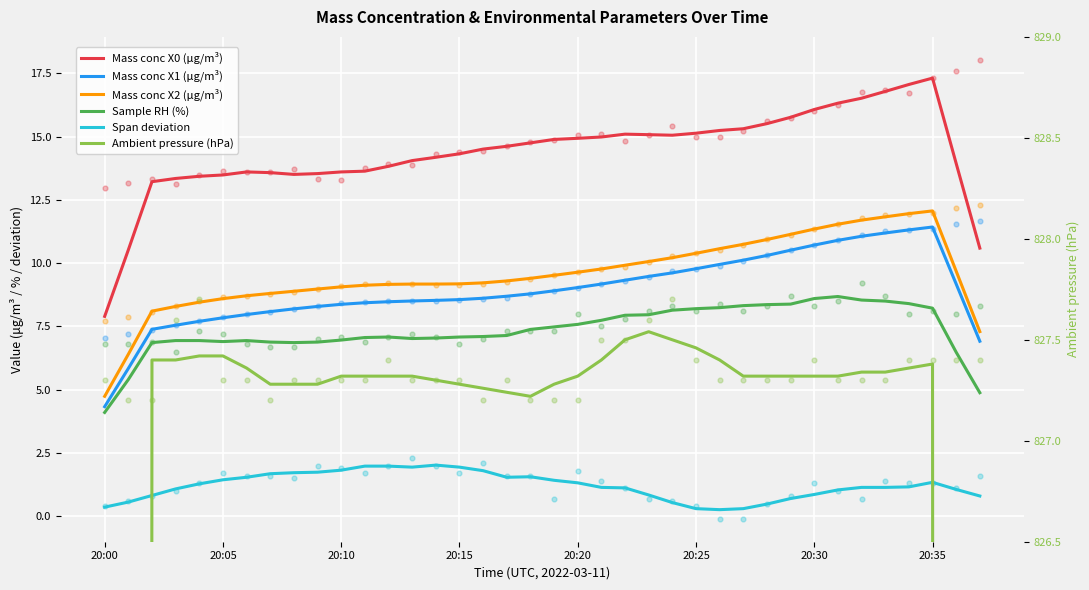

Is the value of Mass conc X0 (μg/m³) at 33 greater than the value of Mass conc X1 (μg/m³) at 25?

Yes